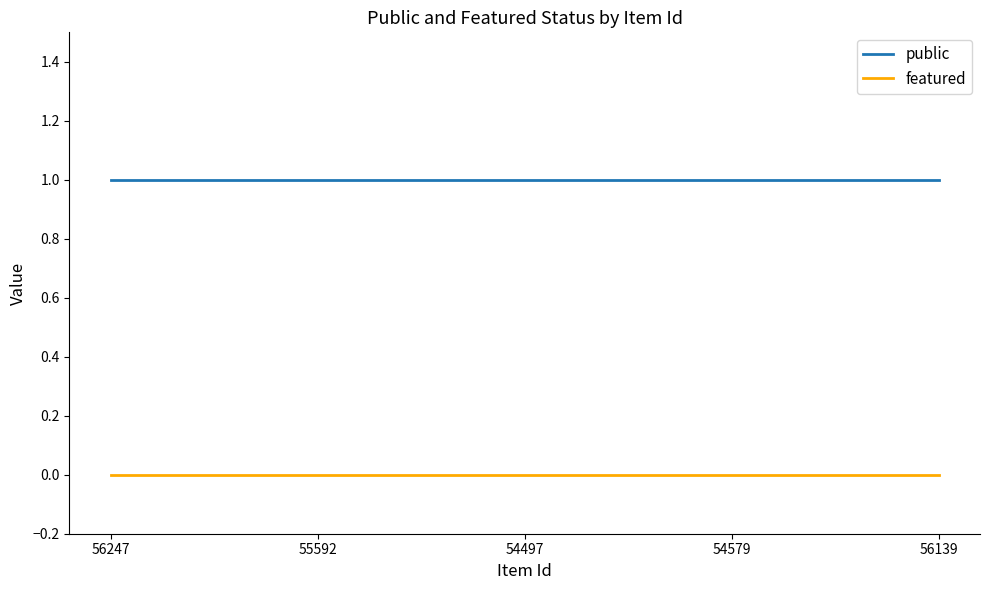

What is the sum of all public values?

5